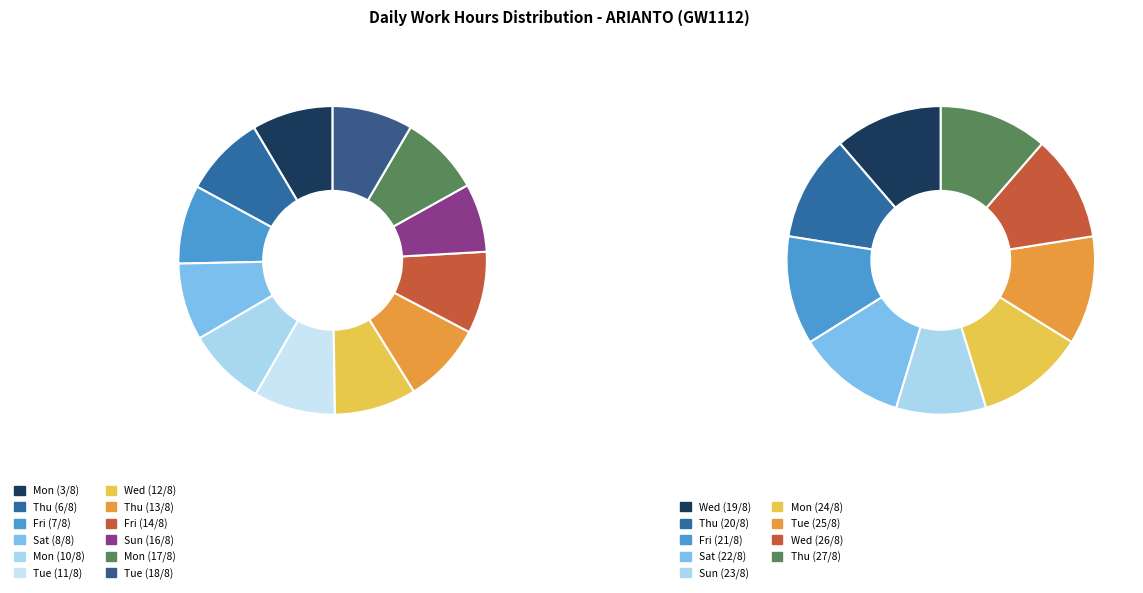

Which category has the biggest portion of the pie?

Wed (12/8)